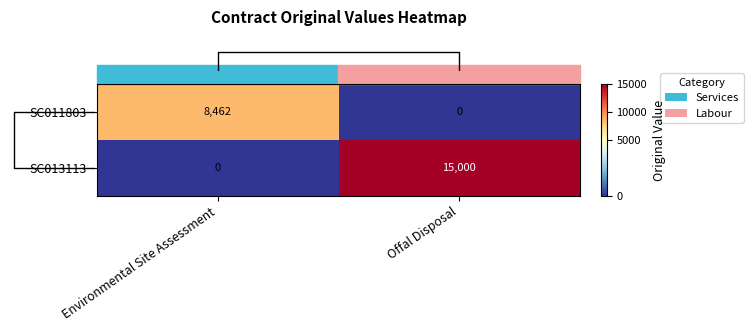

What is the sum of the SC013113 values at Environmental Site Assessment and Offal Disposal?

15000